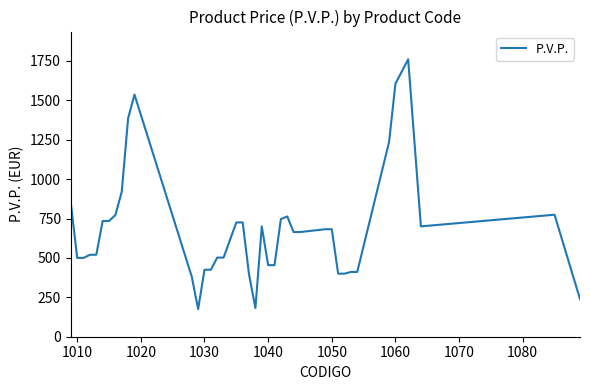

What is the minimum value shown in the chart?

175